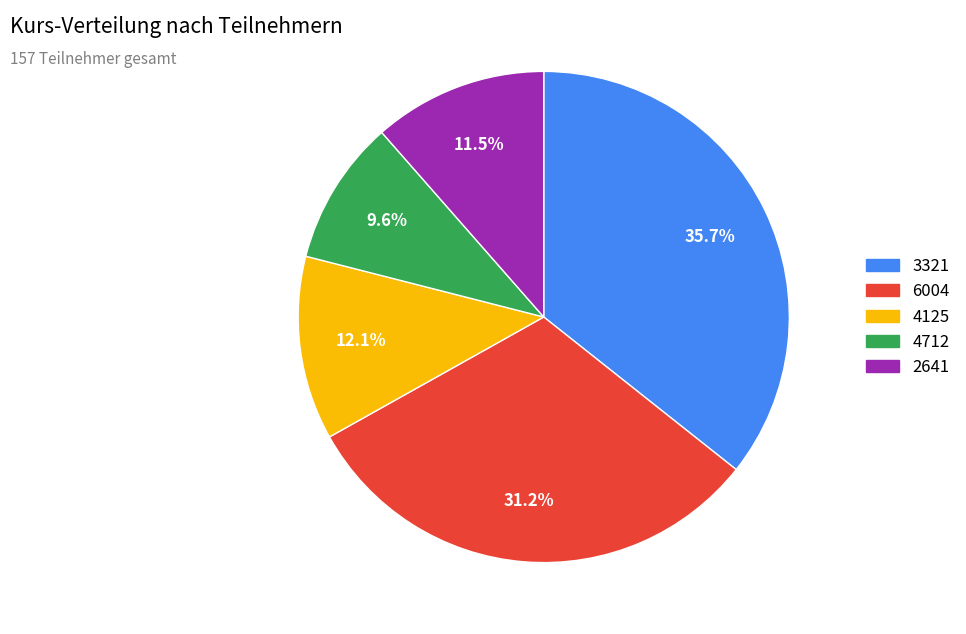

Is there any slice that represents more than half of the pie?

No